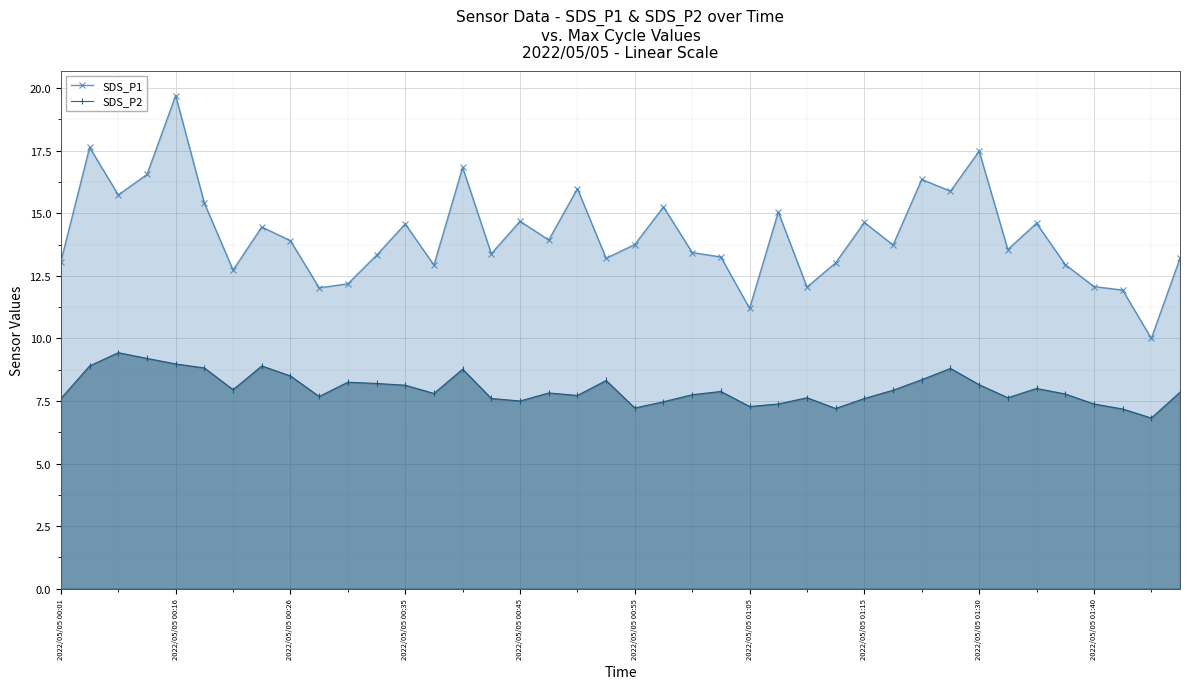

What is the greatest value displayed?

19.7